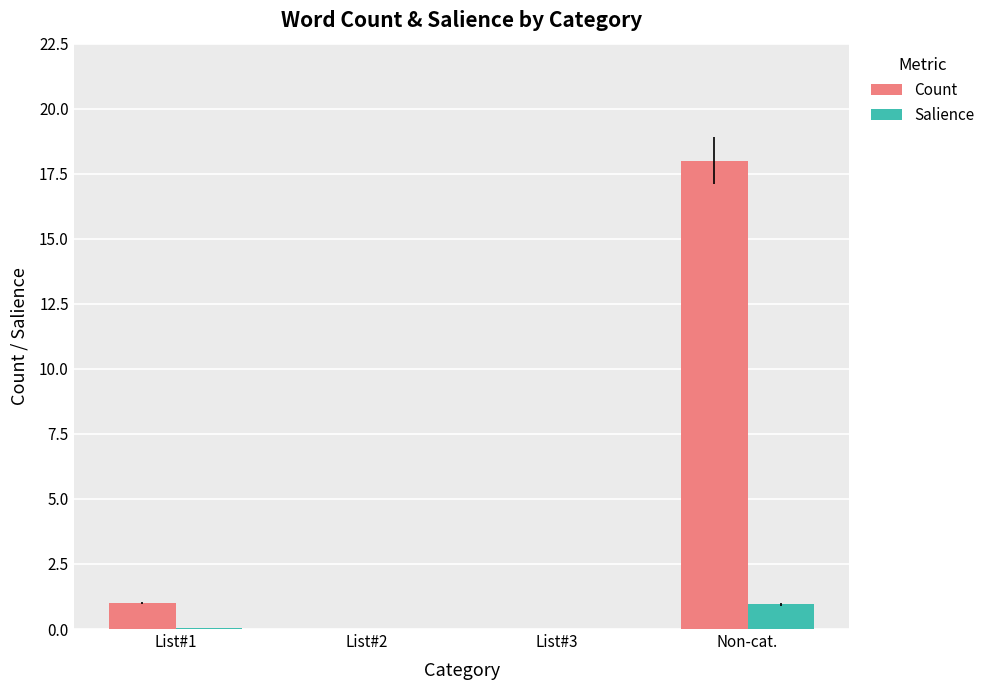

Between List#2 and Non-cat., which series saw the biggest shift?

Count